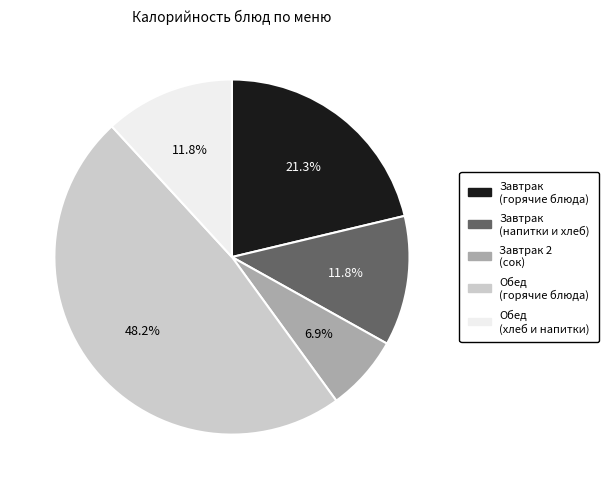

To the nearest percent, what is the difference between the largest and smallest slice percentages?

41%